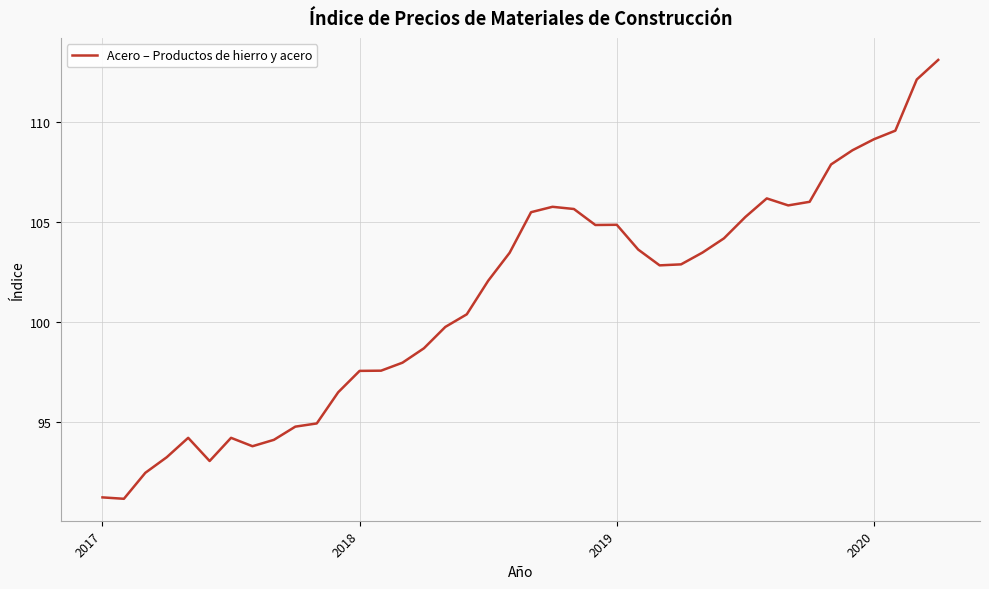

What is the minimum value shown in the chart?

91.2